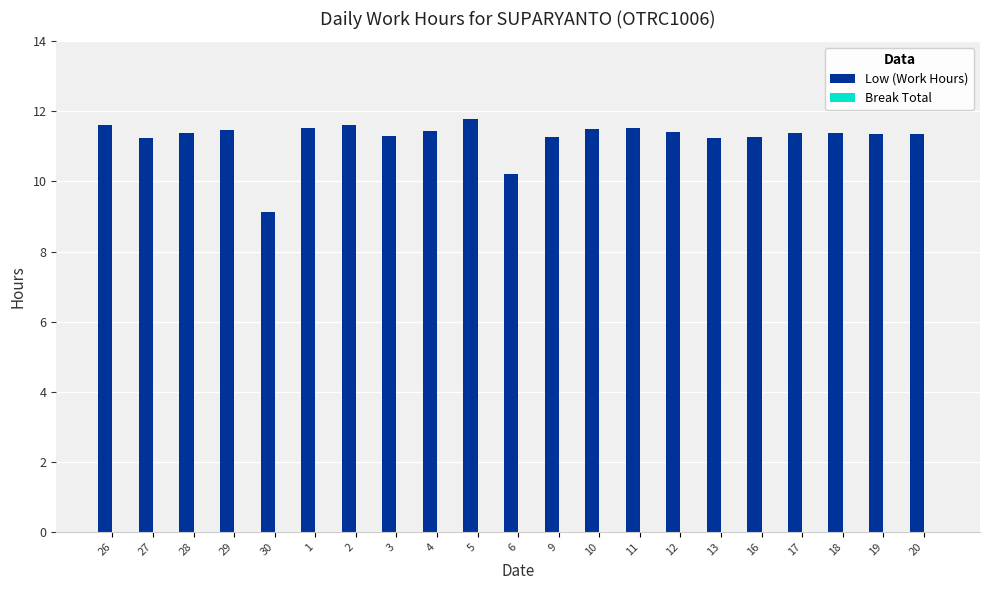

What is the ratio of the value at 30 to the value at 2?

0.8